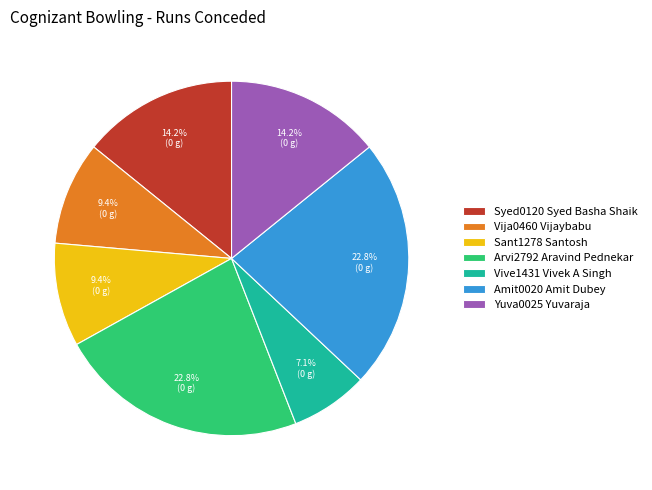

What portion of the pie excludes Sant1278 Santosh?

90.6%